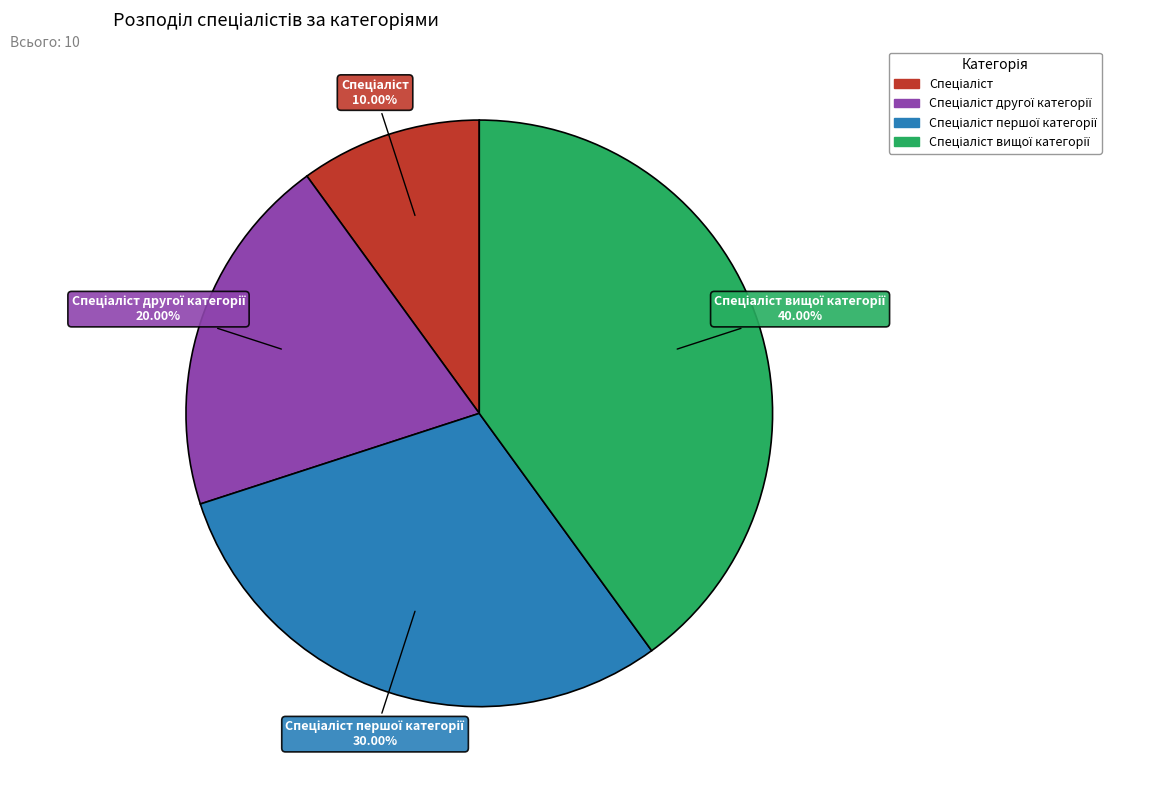

Does any single category account for the majority?

No